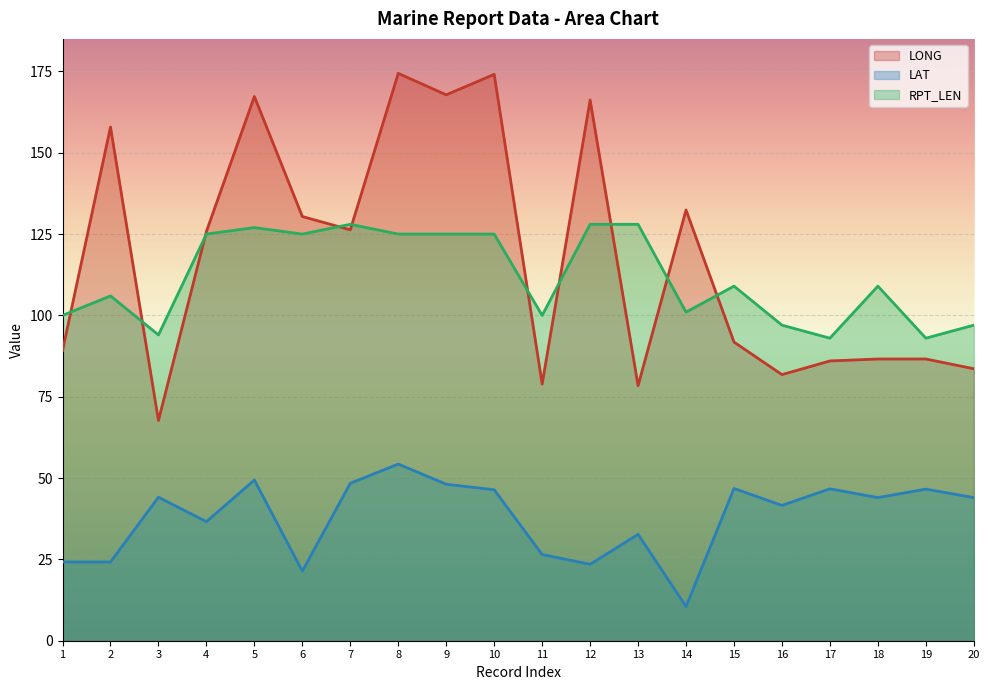

Rank the categories by LONG value from lowest to highest.

3, 13, 11, 16, 20, 17, 18, 19, 1, 15, 4, 7, 6, 14, 2, 12, 5, 9, 10, 8